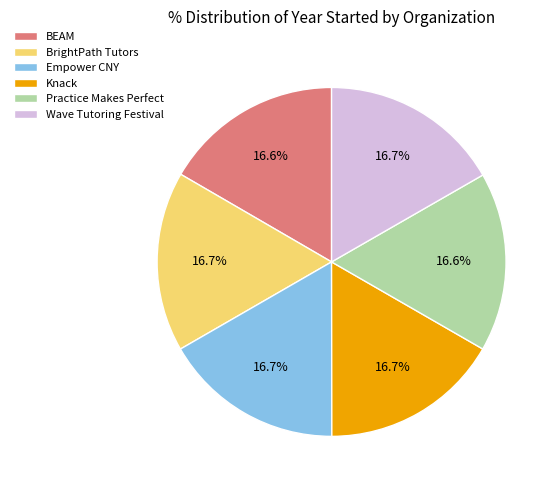

To the nearest percent, what is the combined percentage of Knack and BEAM?

33%